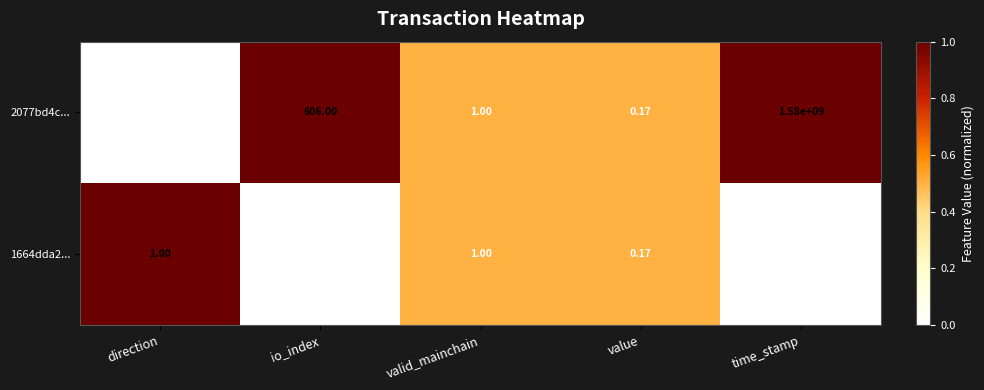

How many values in 2077bd4c... are below zero?

1